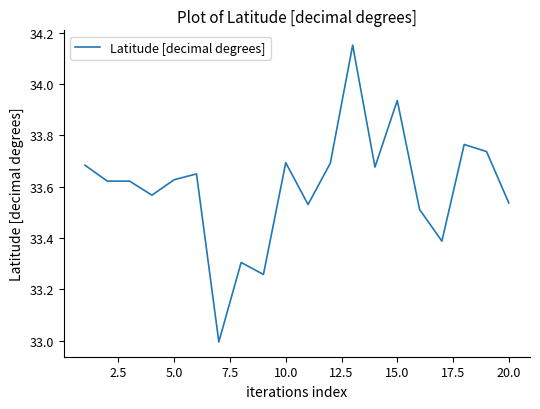

What is the smallest value displayed?

33.0